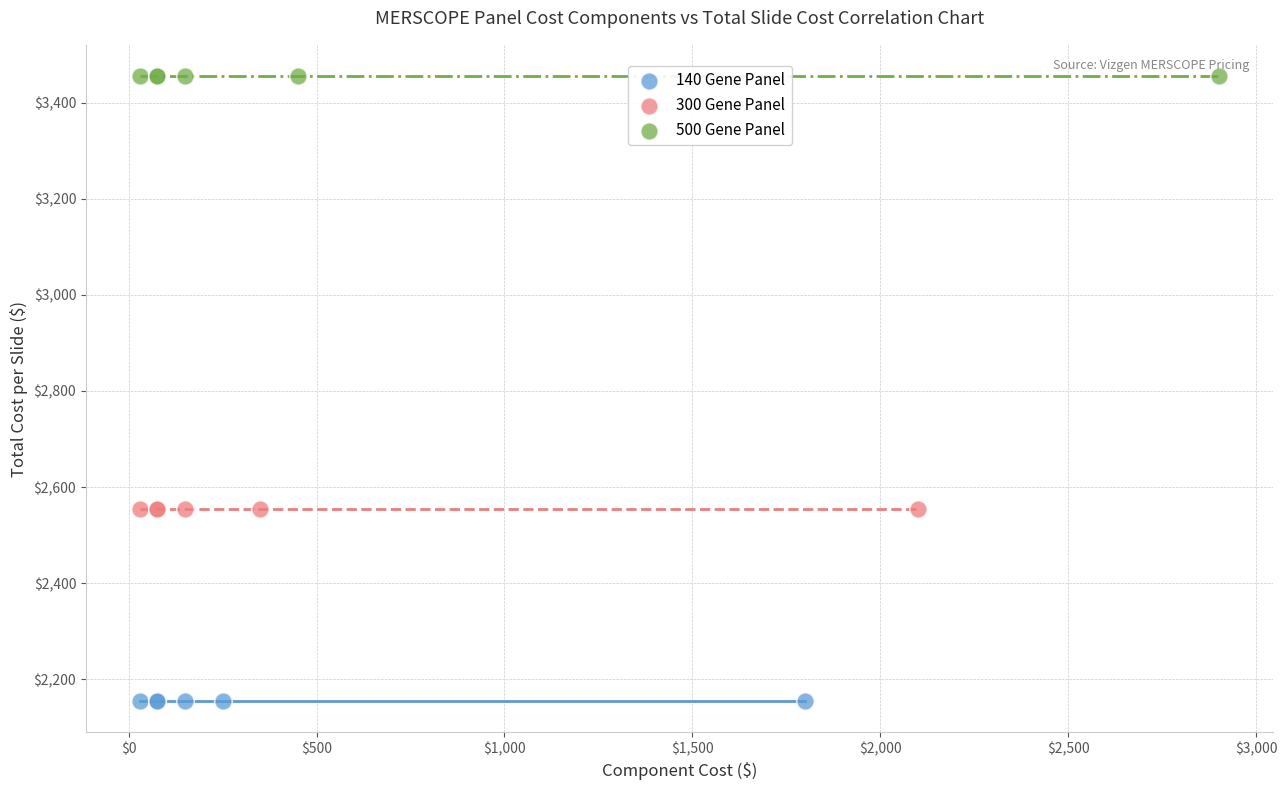

Which series contains the lowest Y value?

140 Gene Panel